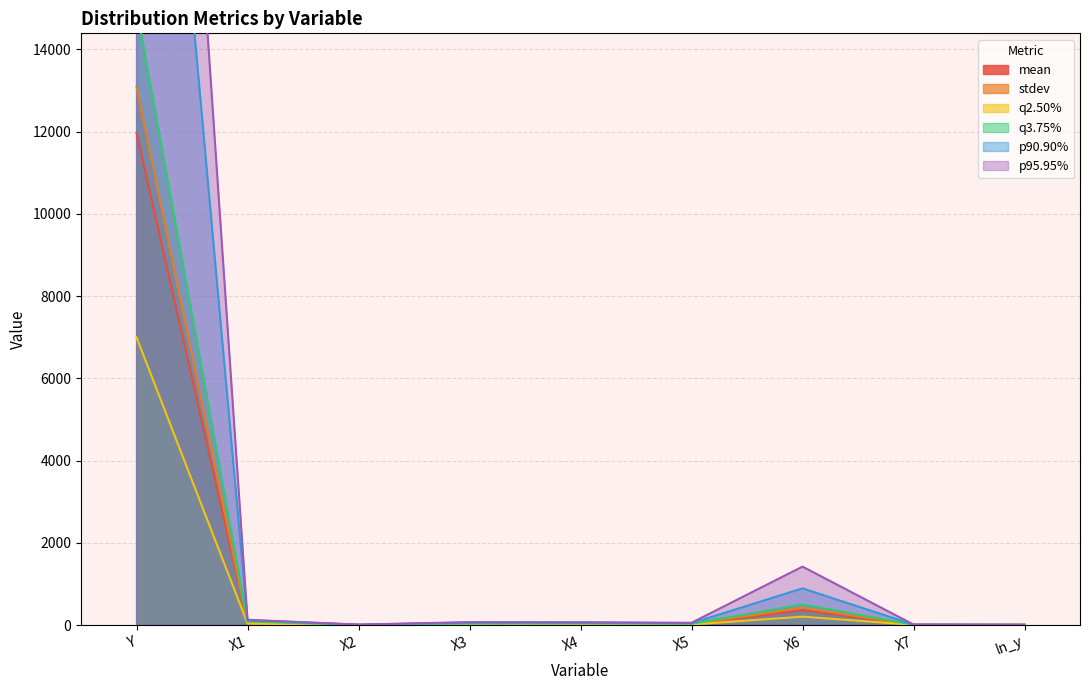

Between X7 and ln_y, which series saw the biggest shift?

p95.95%